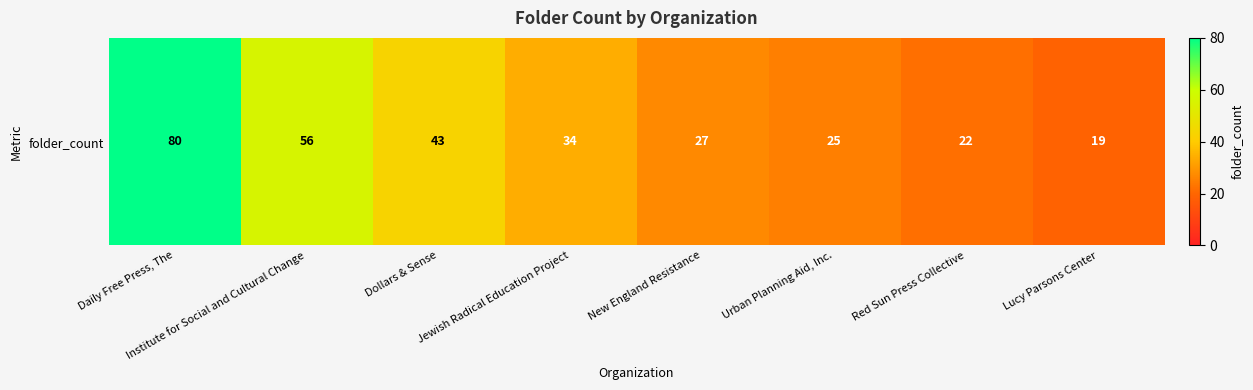

Reading left to right, extract all data points from this chart.

Daily Free Press, The=80	Institute for Social and Cultural Change=56	Dollars & Sense=43	Jewish Radical Education Project=34	New England Resistance=27	Urban Planning Aid, Inc.=25	Red Sun Press Collective=22	Lucy Parsons Center=19